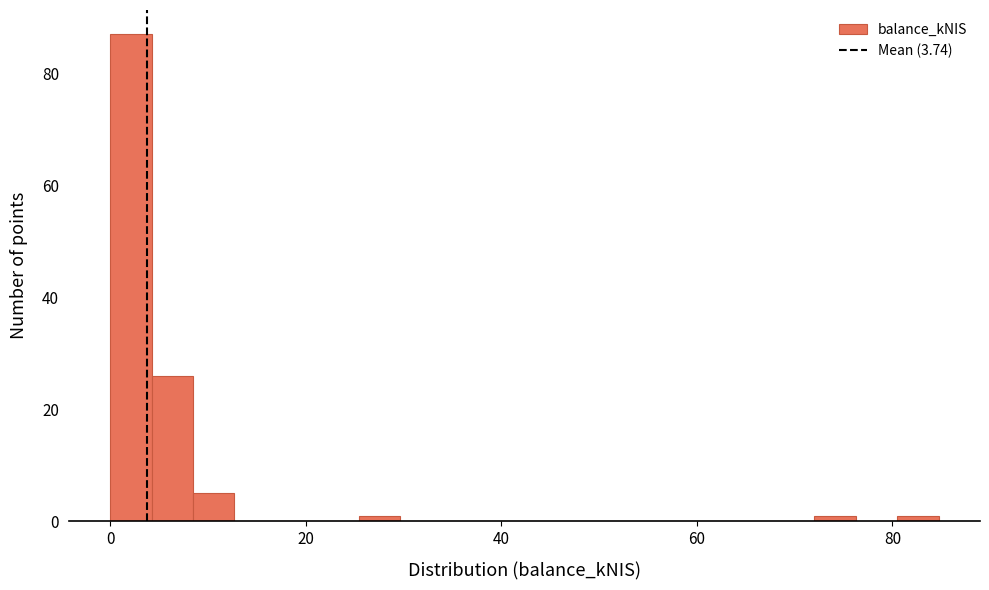

Read against the x-axis, roughly where is the centre of the tallest bar?

2